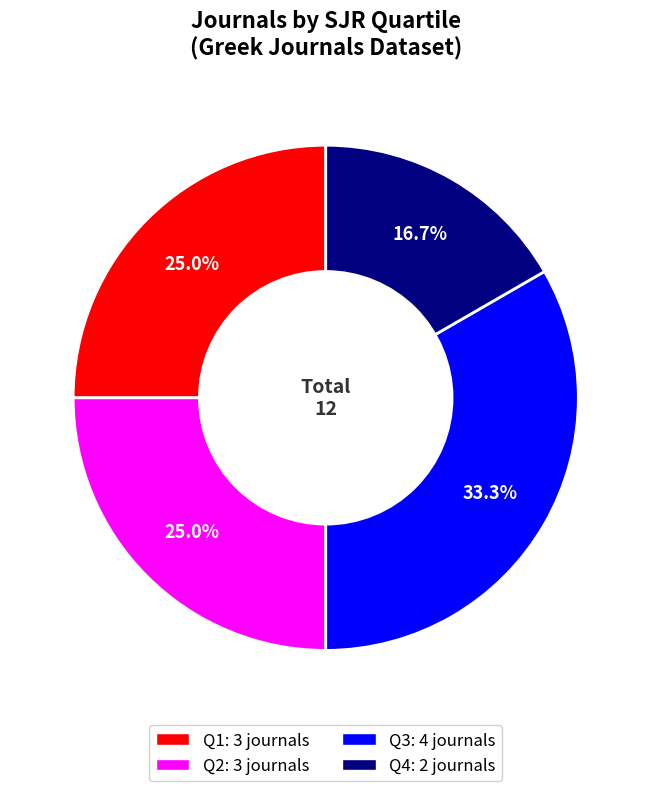

How many segments does this pie chart have?

4